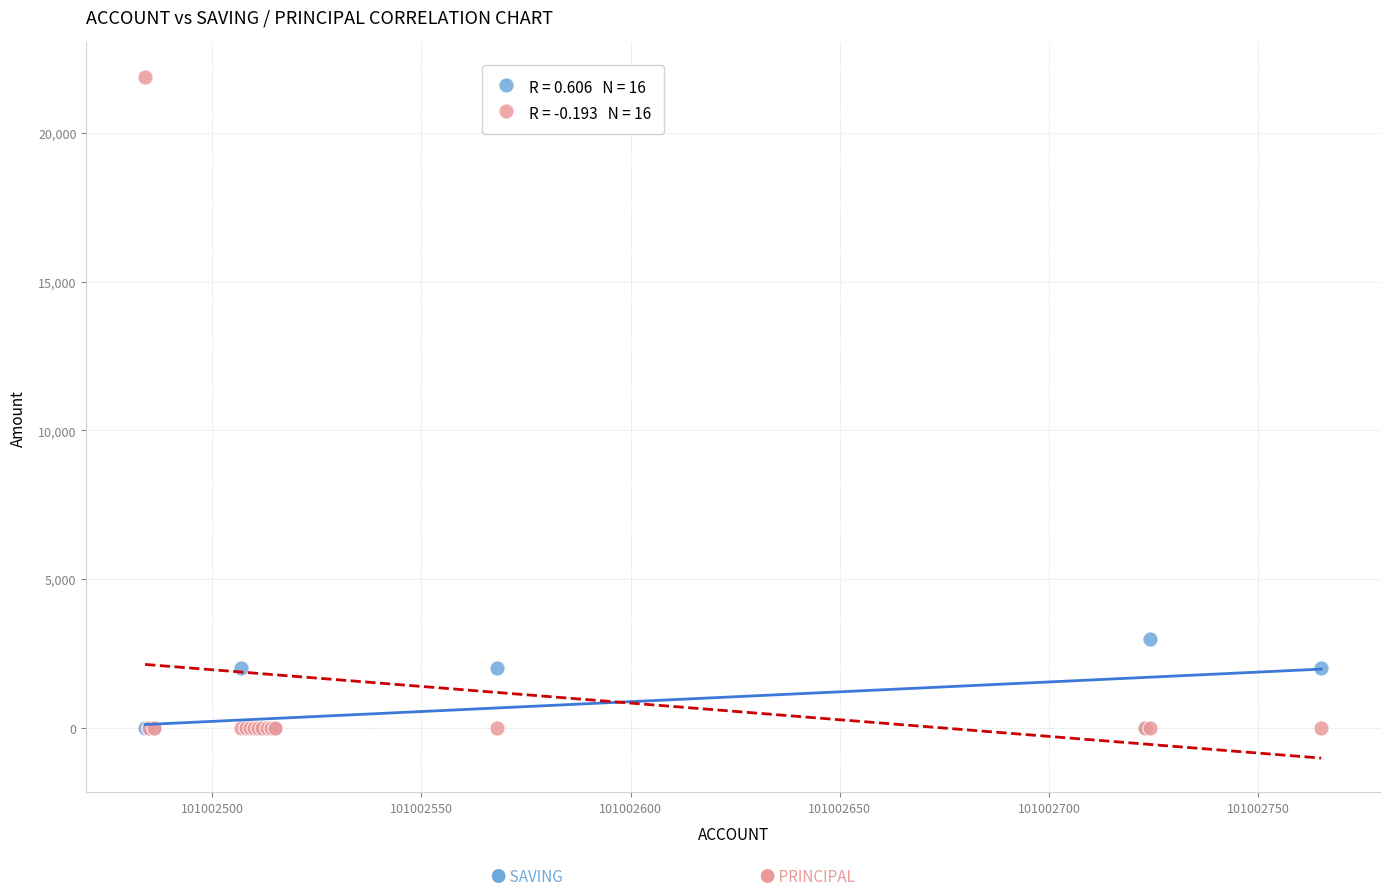

Across all series, what Y value is closest to 10950?

3000